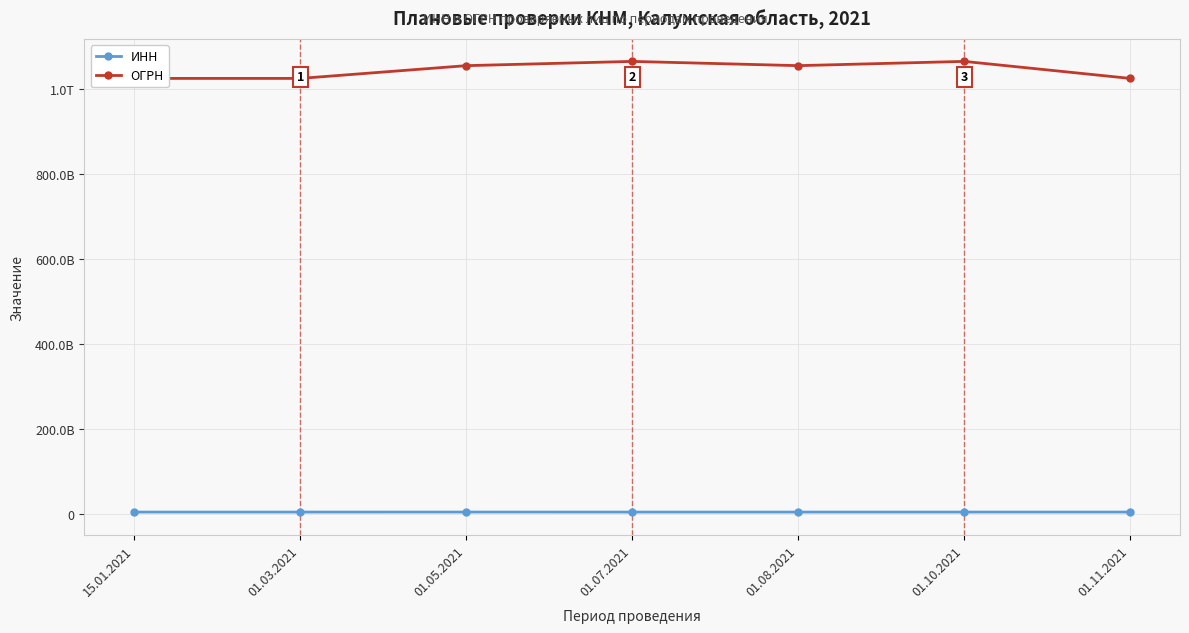

What is the sum of all ОГРН values?

7308045404177